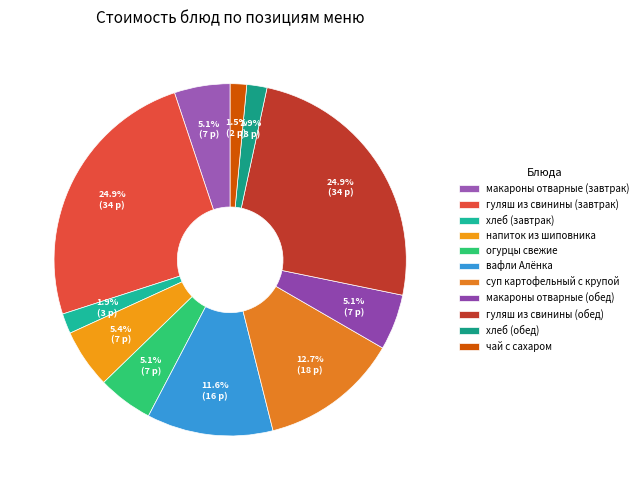

What percentage do напиток из шиповника and хлеб (обед) together represent?

7.3%